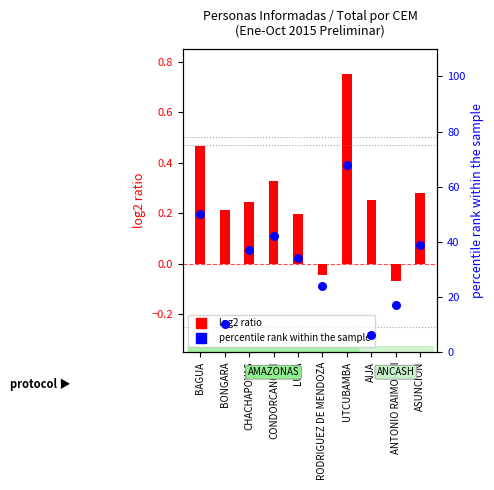

What is the total value across all series at AIJA?

6.2